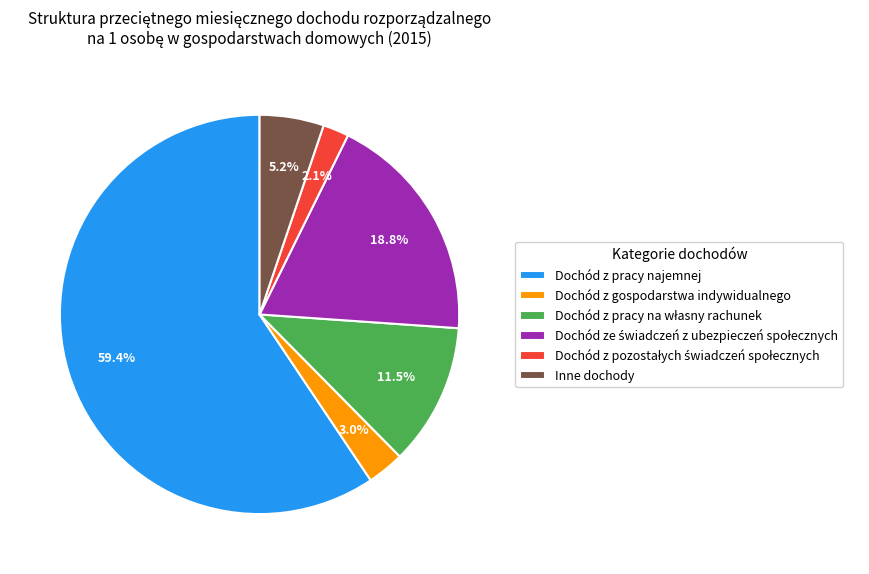

Which slice is the largest?

Dochód z pracy najemnej